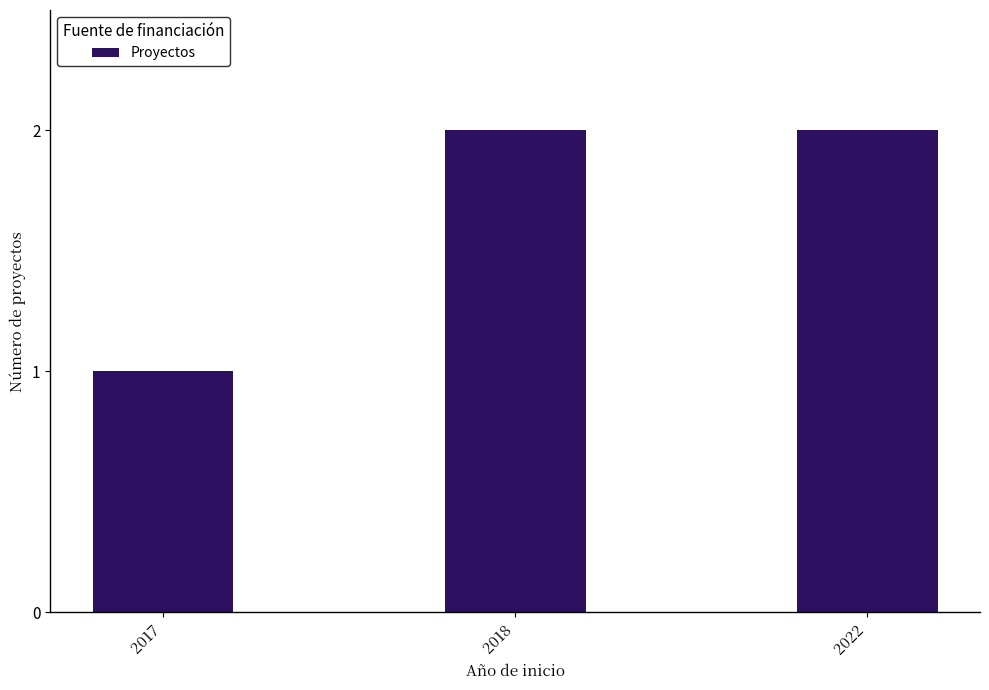

True or false: the data shows 1 at 2017.

True